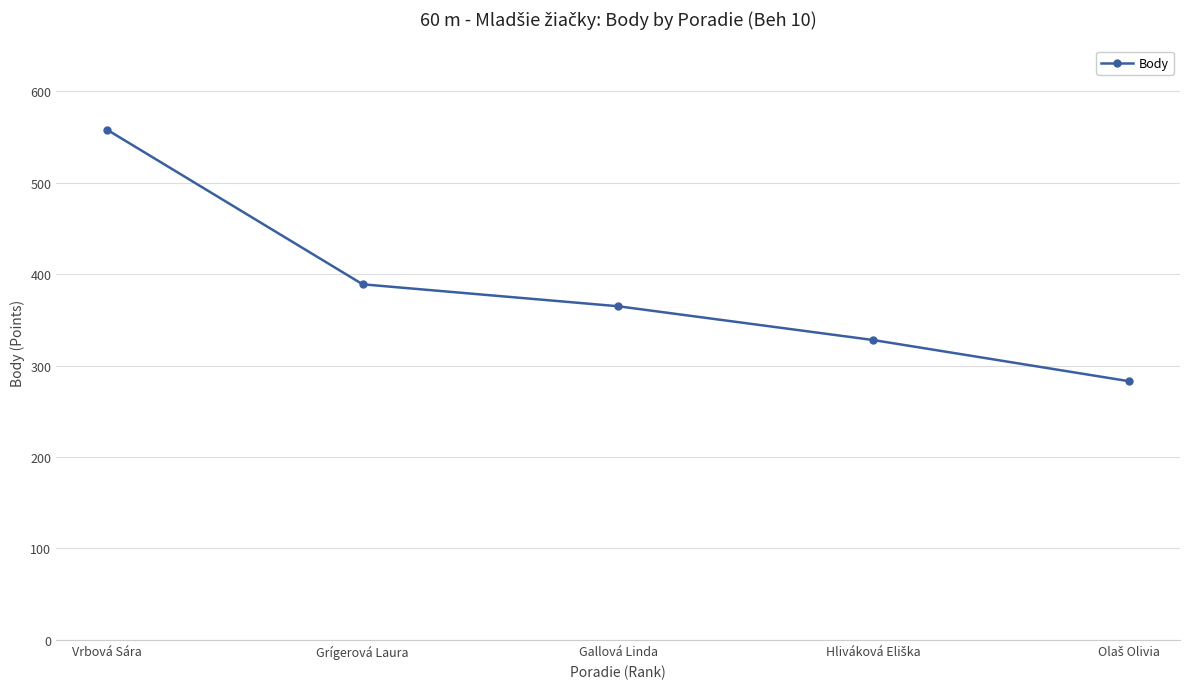

True or false: the data has more than 0 interior local peaks.

False